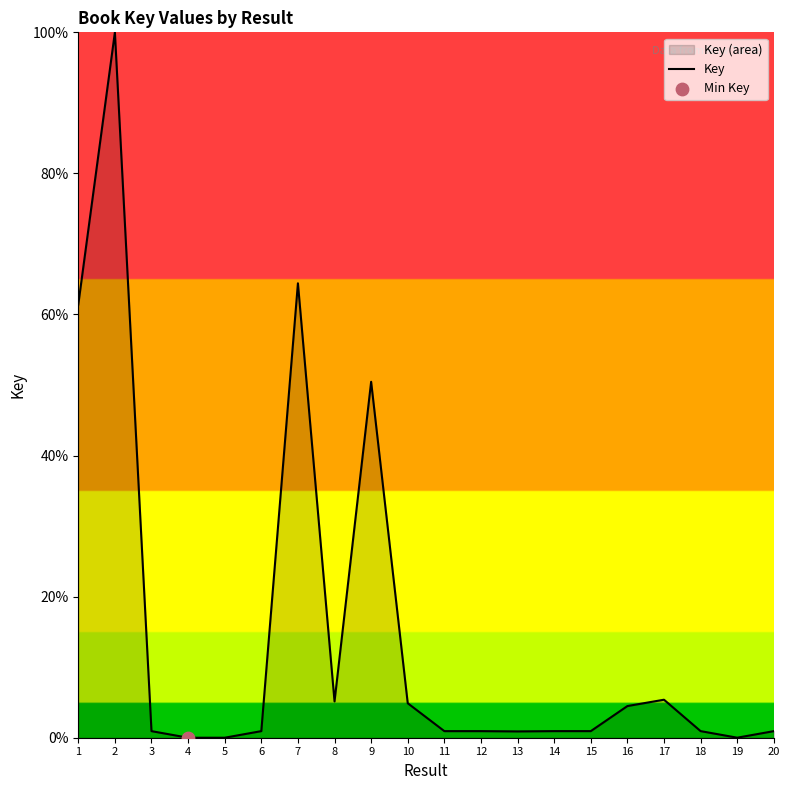

What is the change in value from 13 to 19?

-0.9